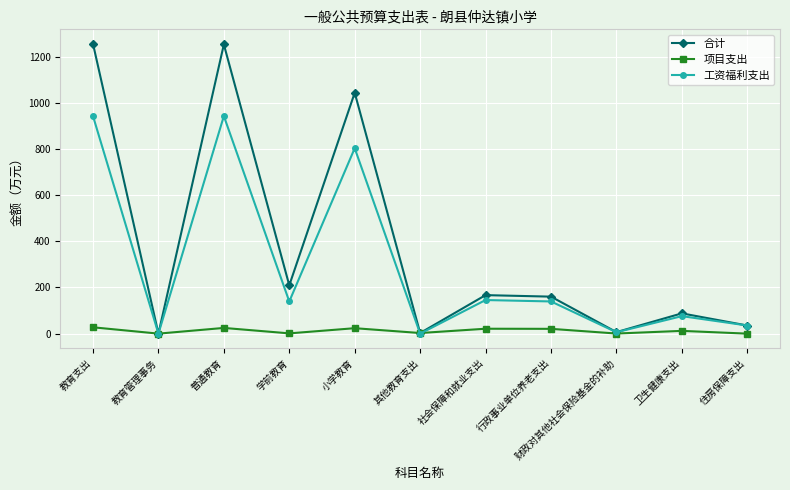

At which category does 合计 reach its first local valley?

教育管理事务